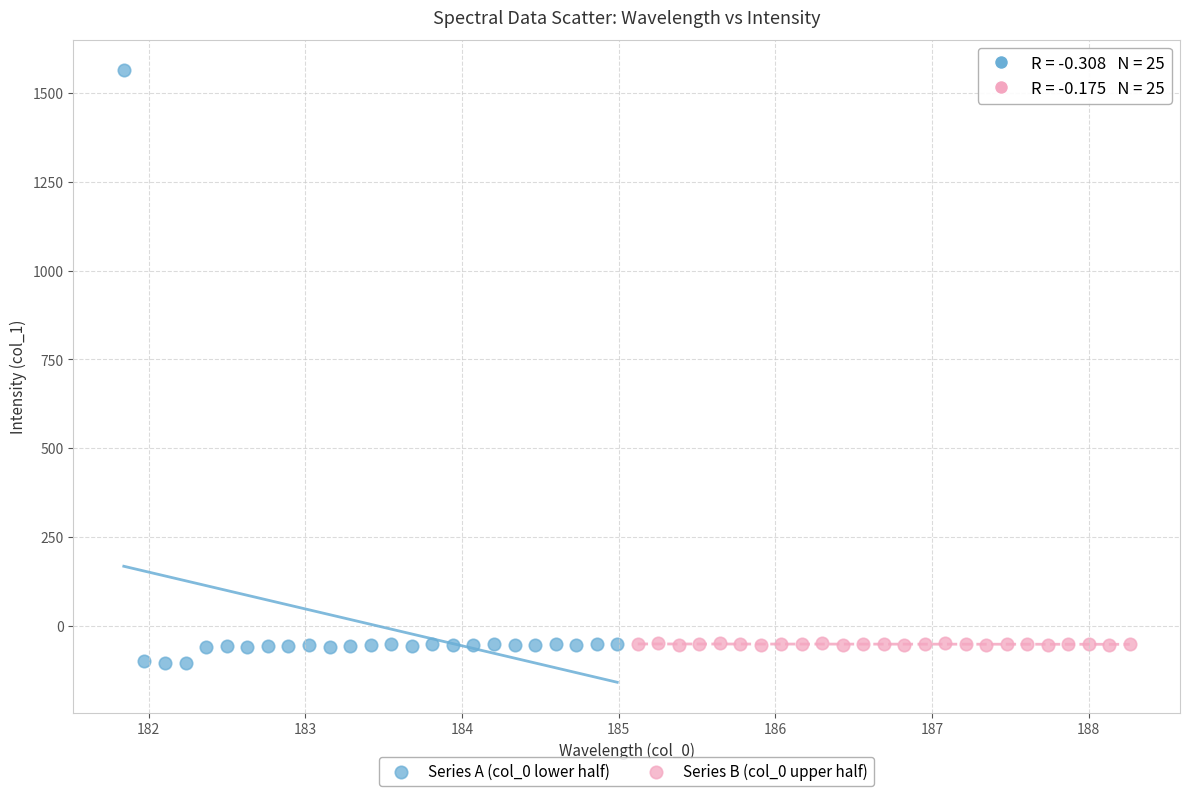

Which series reaches the maximum Y coordinate?

Series A (col_0 lower half)